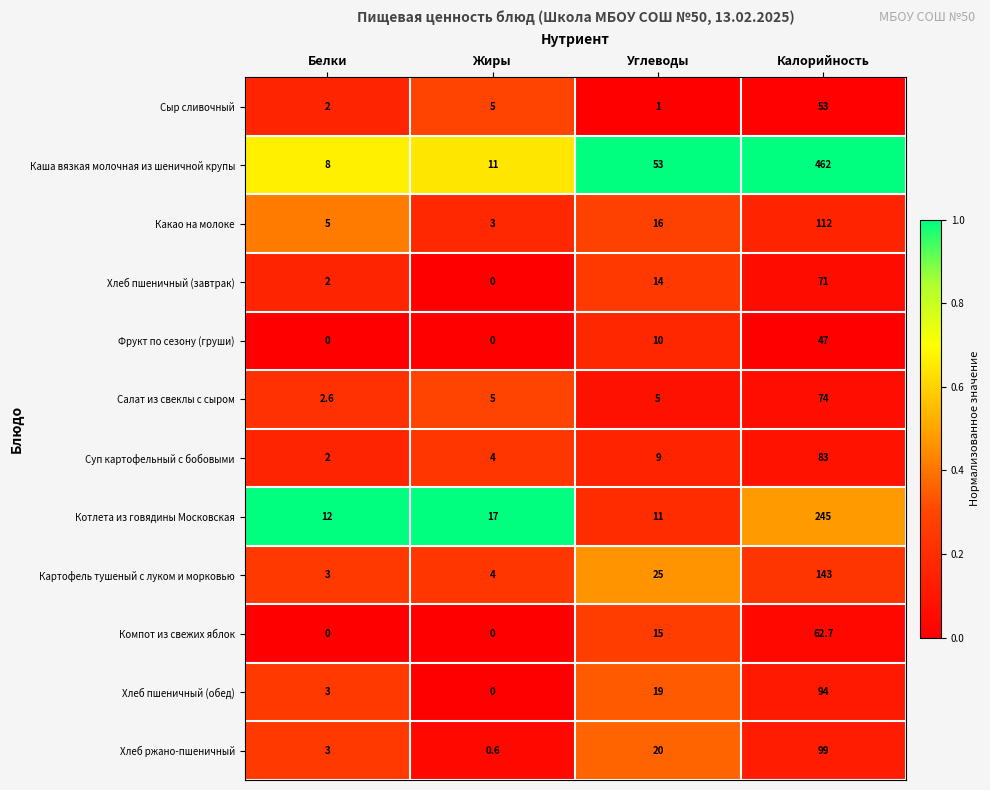

Which series changed the most between Белки and Калорийность?

Каша вязкая молочная из шеничной крупы